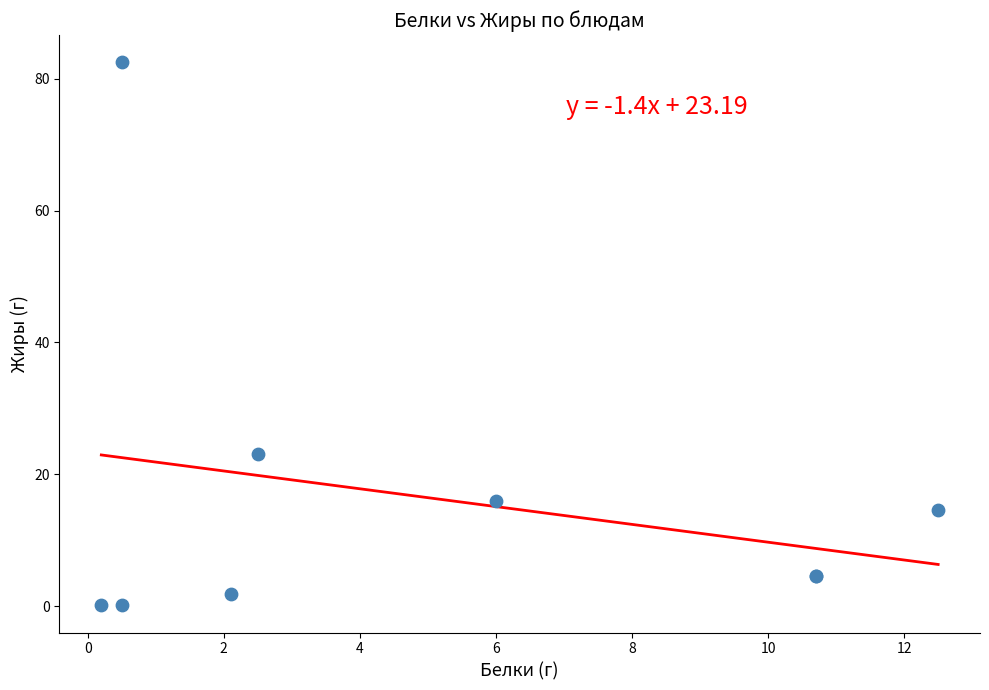

What Y value in the scatter plot is closest to 41?

23.0